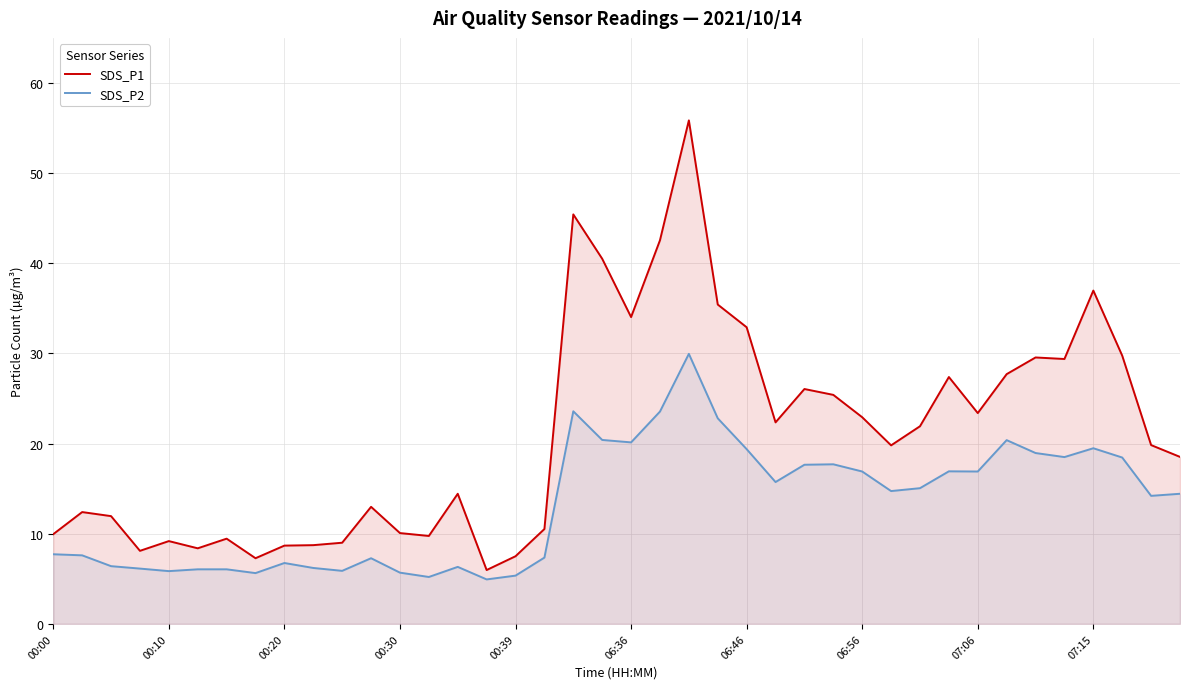

Does the chart have visible grid lines?

Yes